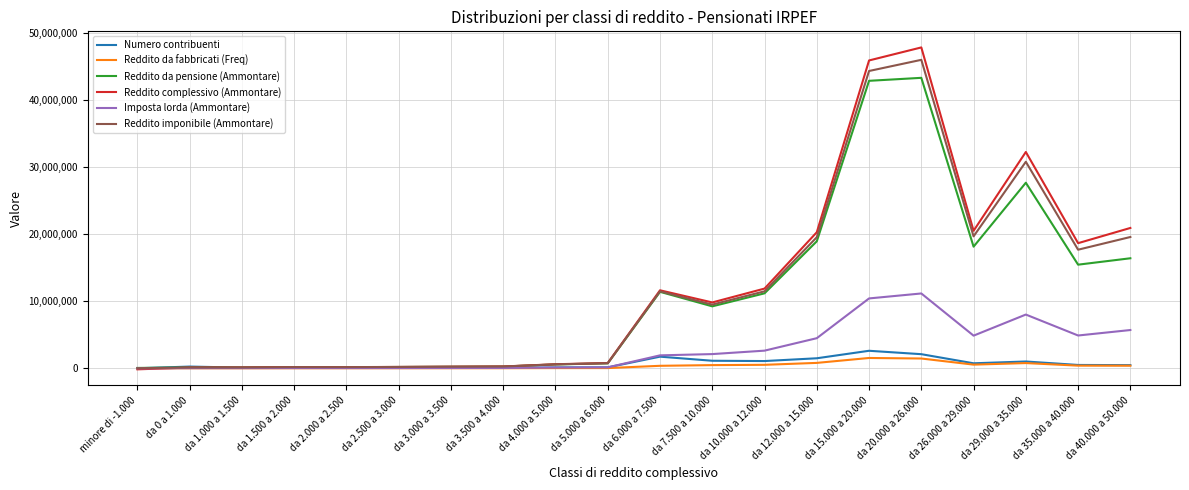

At how many categories does at least one series exceed 43796586?

2